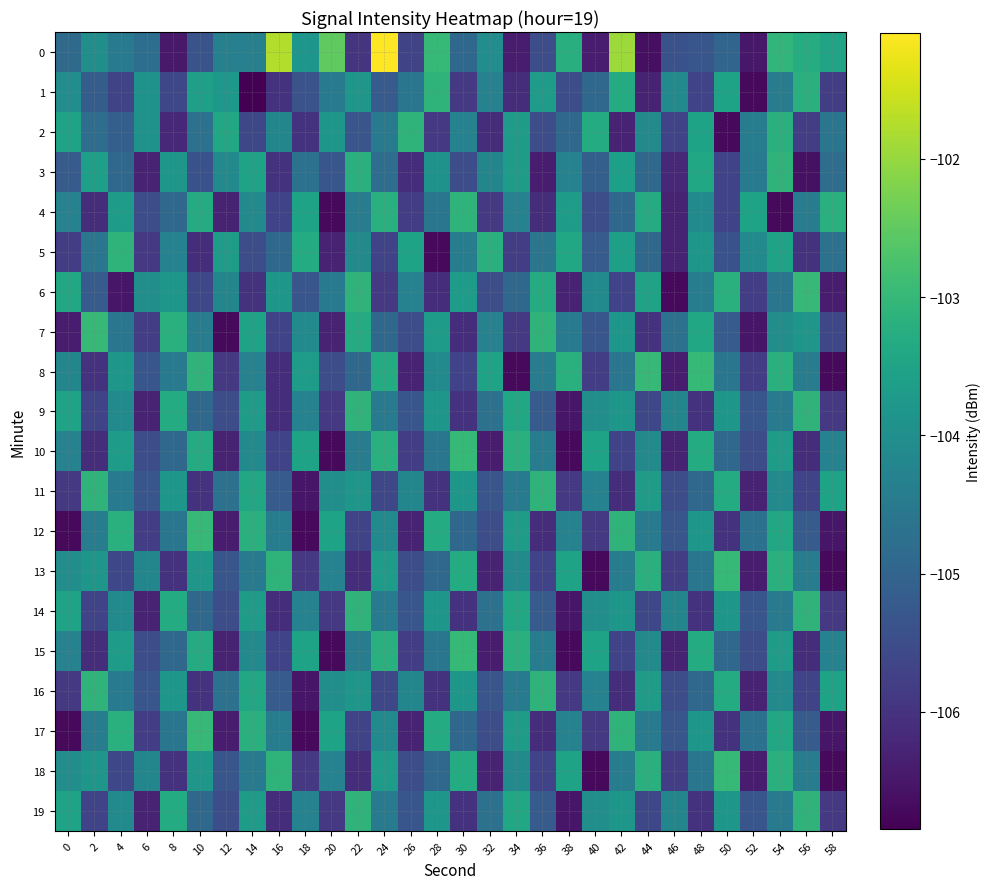

How many distinct data groups are displayed?

20